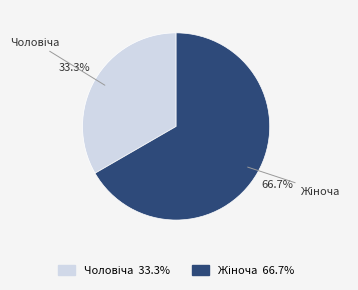

How many slices are in this pie chart?

2